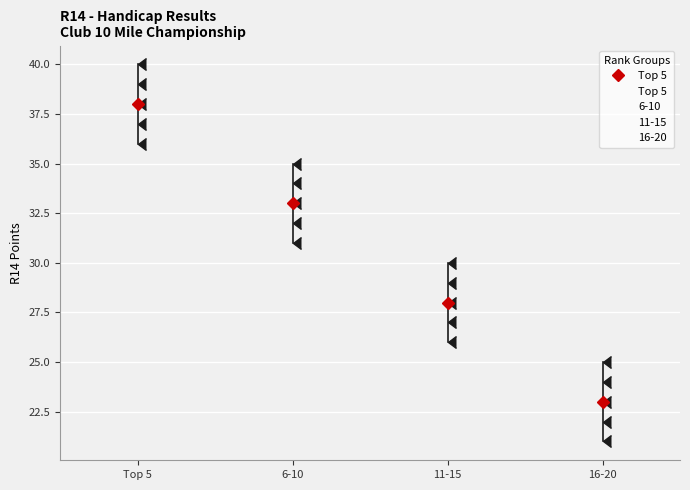

Where is the lower edge of the box for 6-10 on the y-axis? The values are not printed on the chart, so give them approximately, as read against the axis.

32